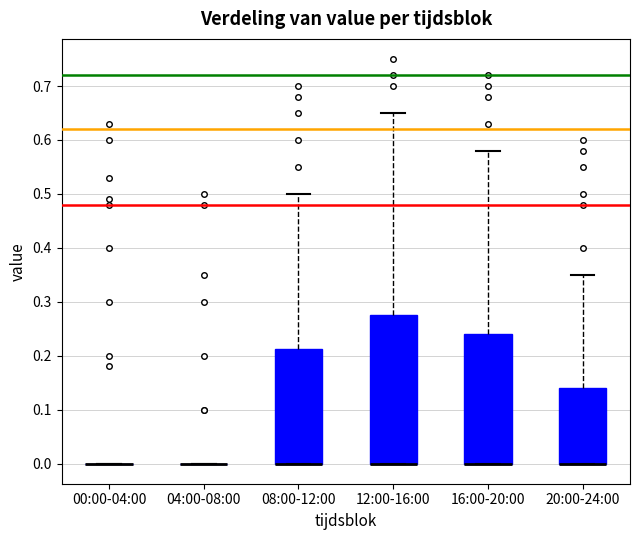

Which box is the tallest, from its lower edge to its upper edge?

12:00-16:00